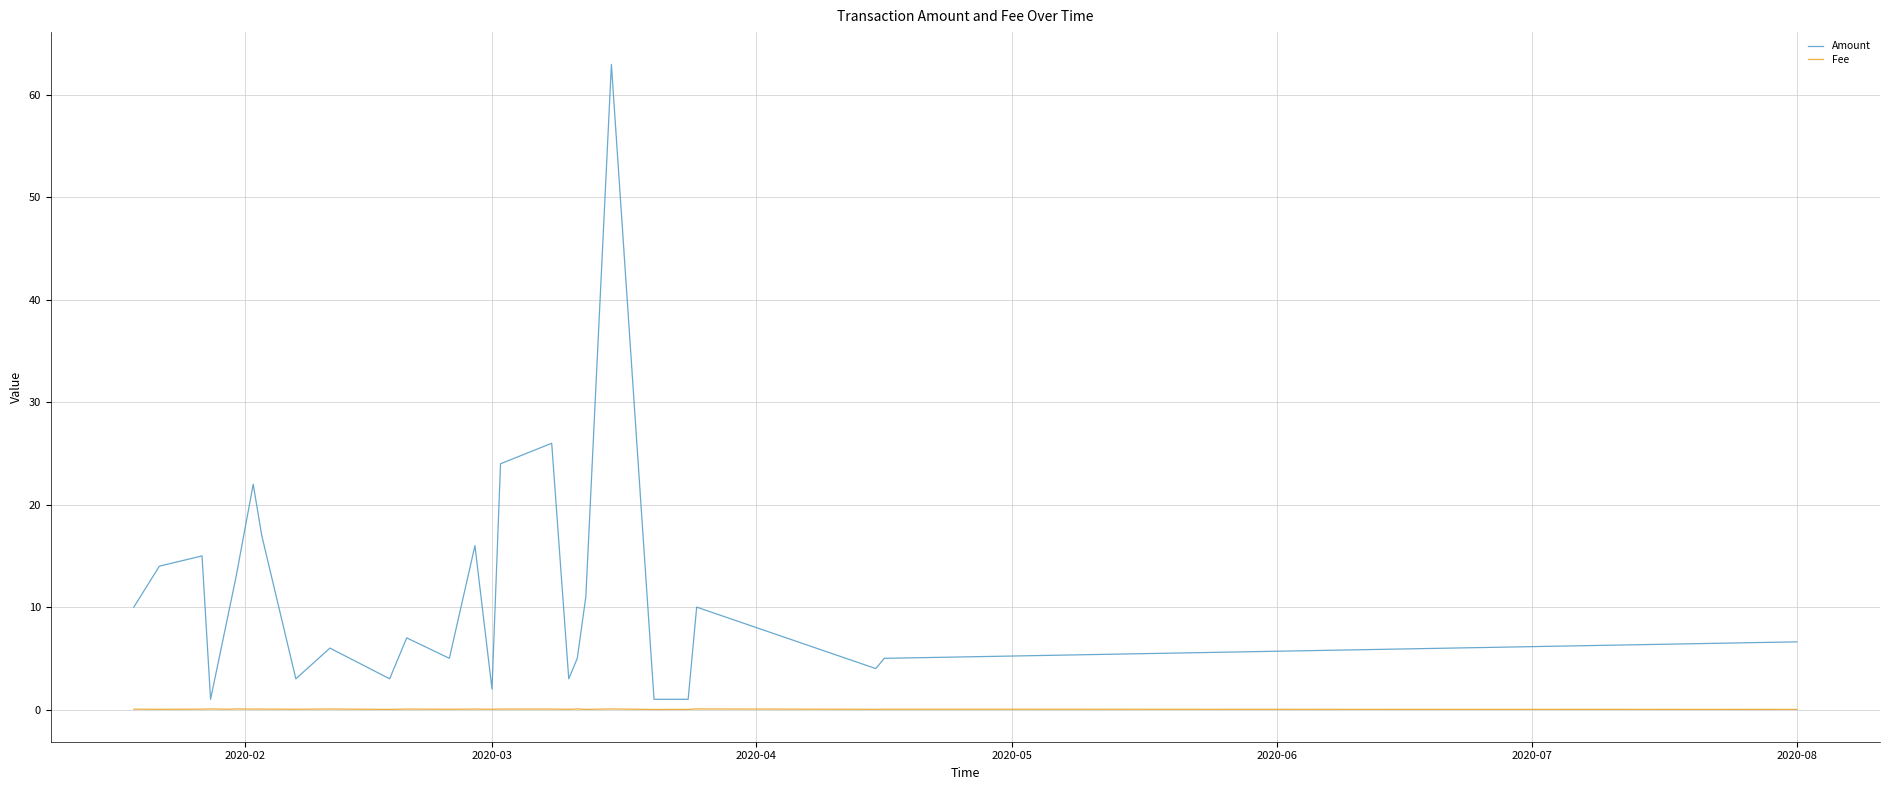

Which series has the largest range (max minus min)?

Amount